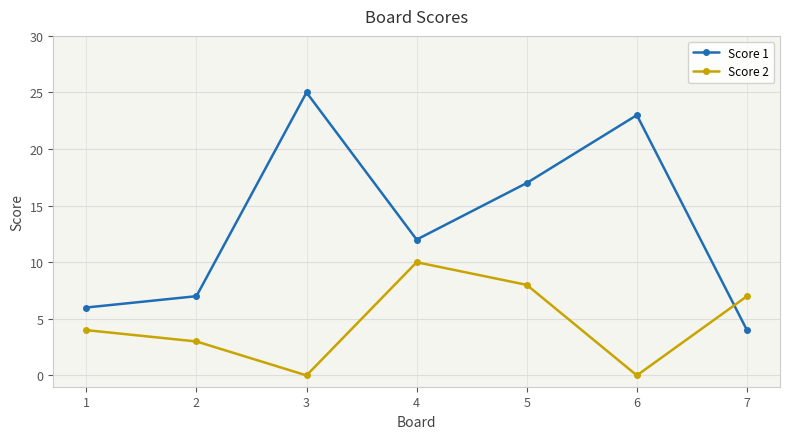

Which series has the largest total across all categories?

Score 1